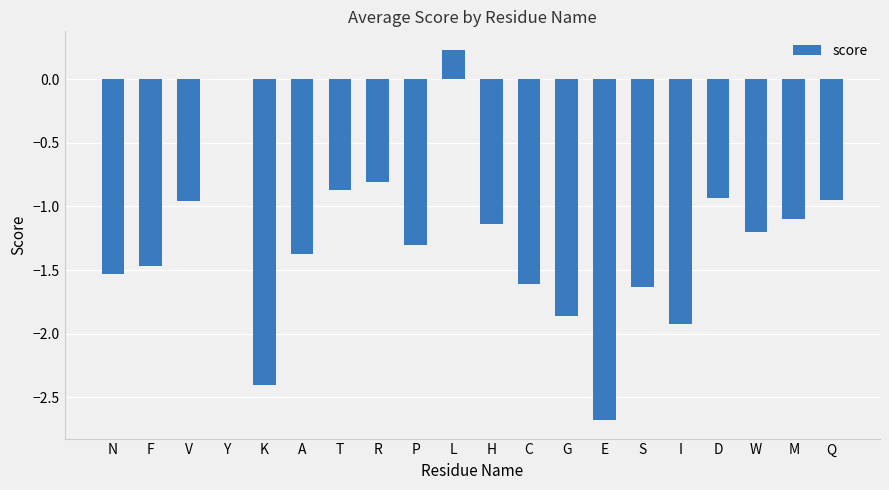

What is the approximate value at S?

-1.6